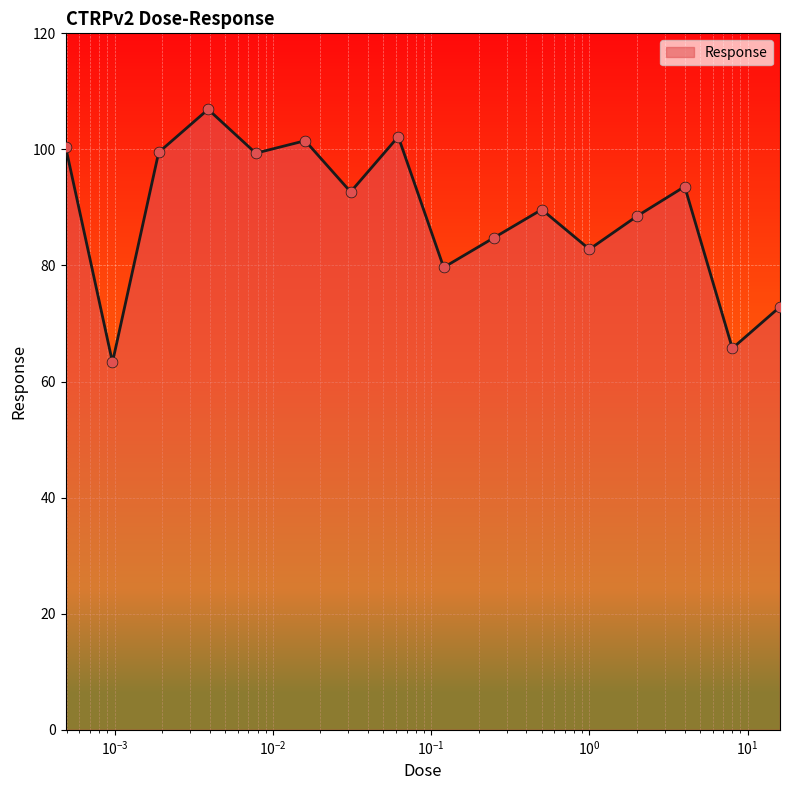

What is the smallest value displayed?

63.3